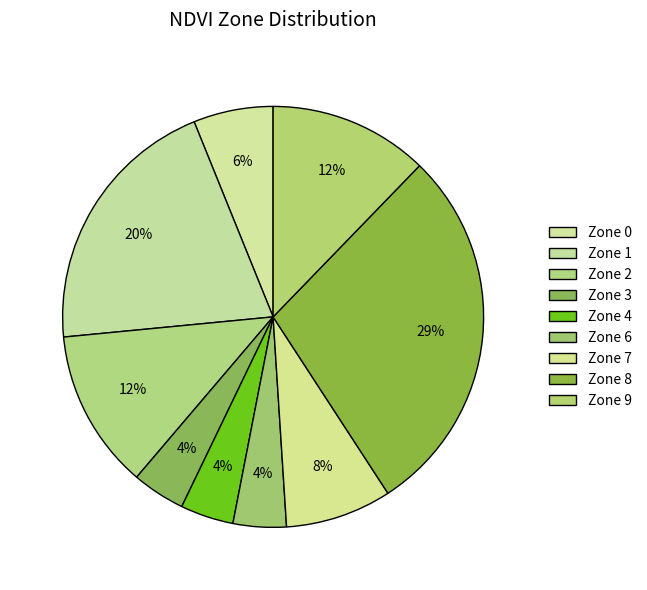

Count the number of slices in the pie.

9